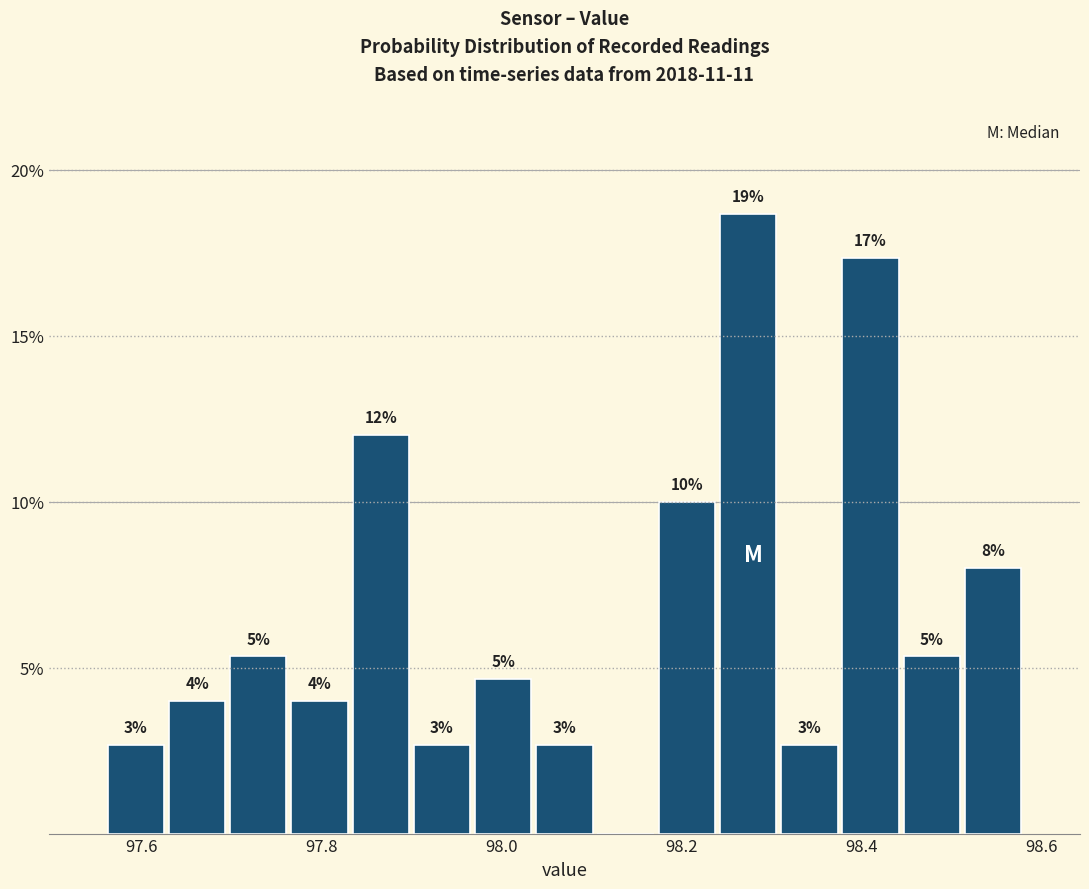

Read against the x-axis, roughly where is the centre of the tallest bar?

98.28